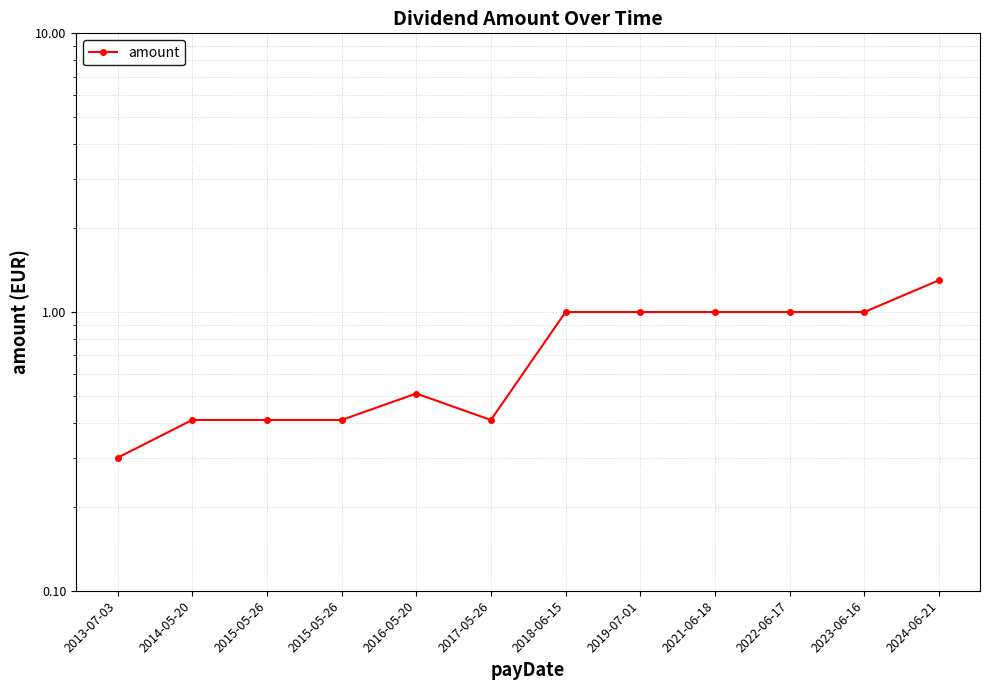

Count the number of data series in this chart.

1